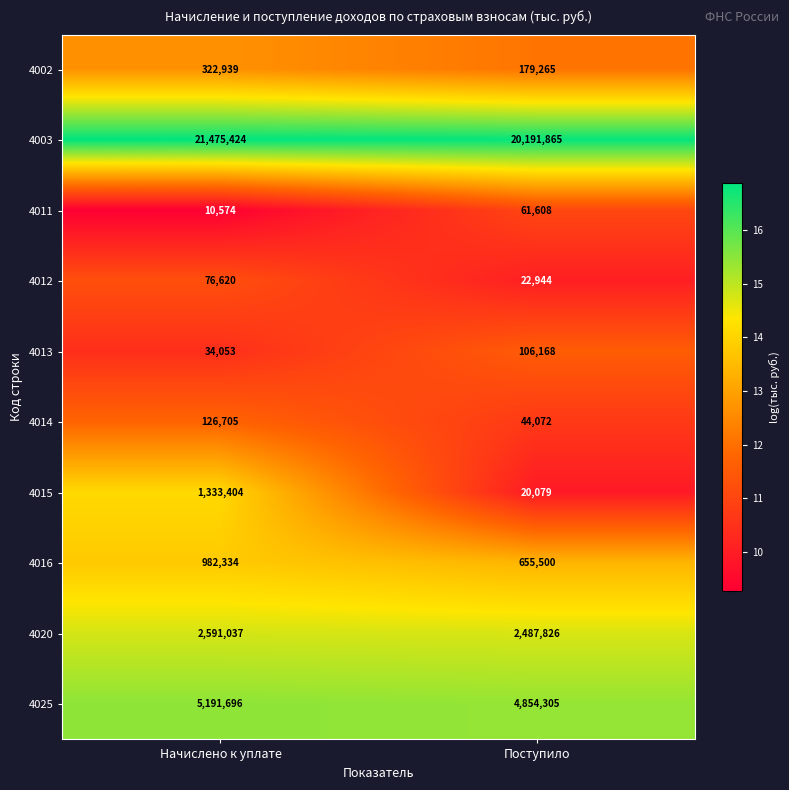

At which category is the sum across all series the highest?

Начислено к уплате